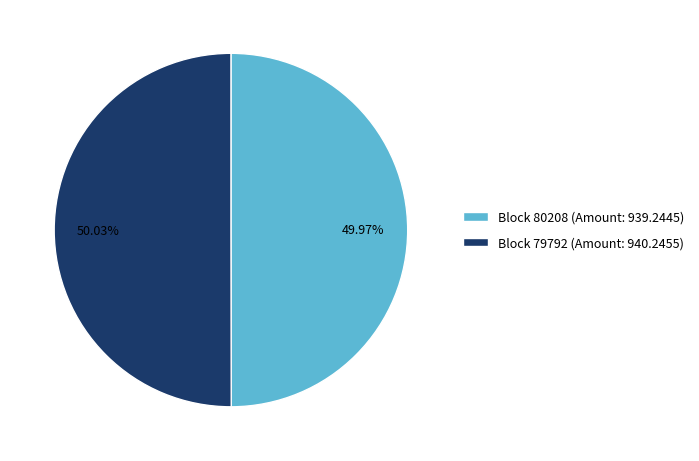

Is there any slice that represents more than half of the pie?

Yes